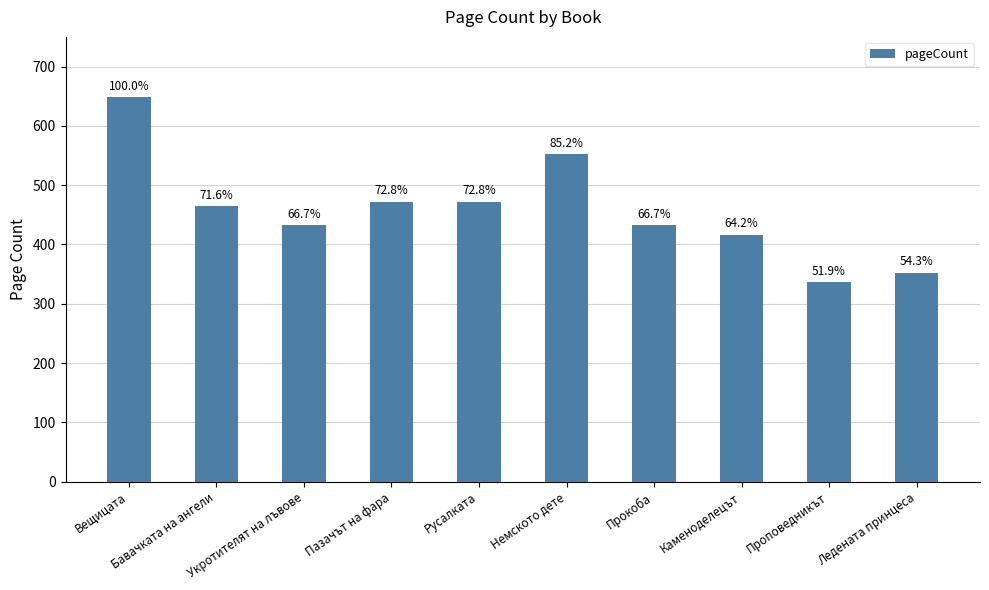

What is the label of the 6th bar from the right?

Русалката